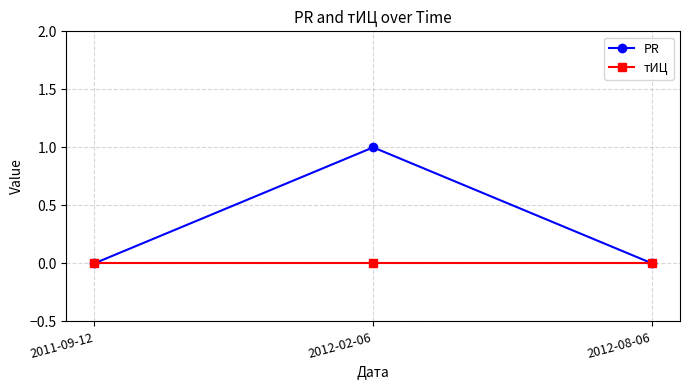

What is the label of the 3rd point from the right?

2011-09-12